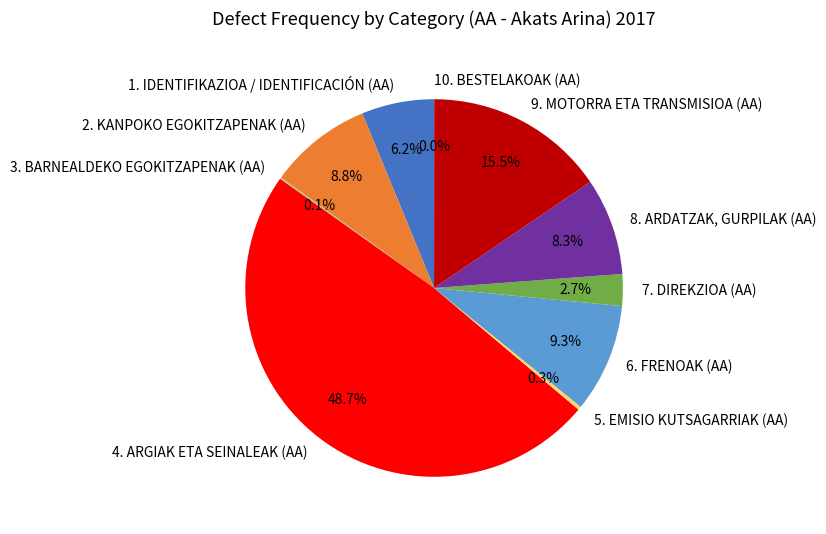

Which slice is the largest?

4. ARGIAK ETA SEINALEAK (AA)